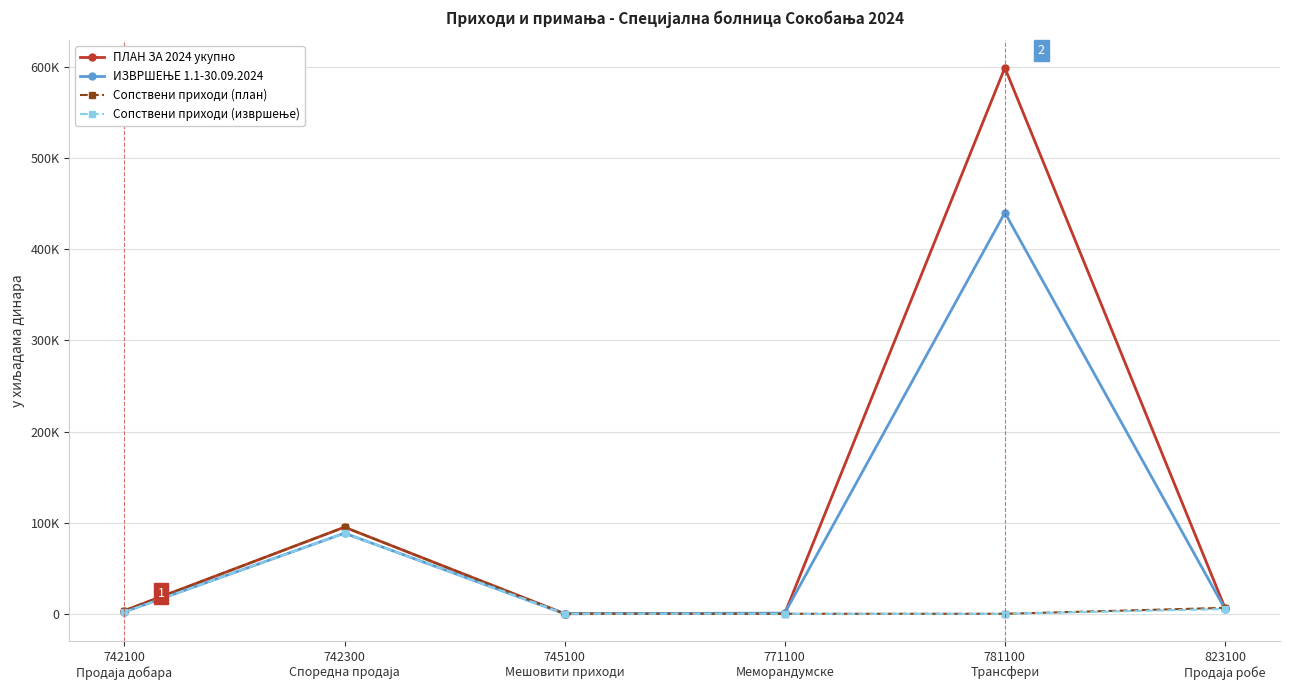

True or false: Сопствени приходи (извршење) and Сопствени приходи (план) cross at least once.

False